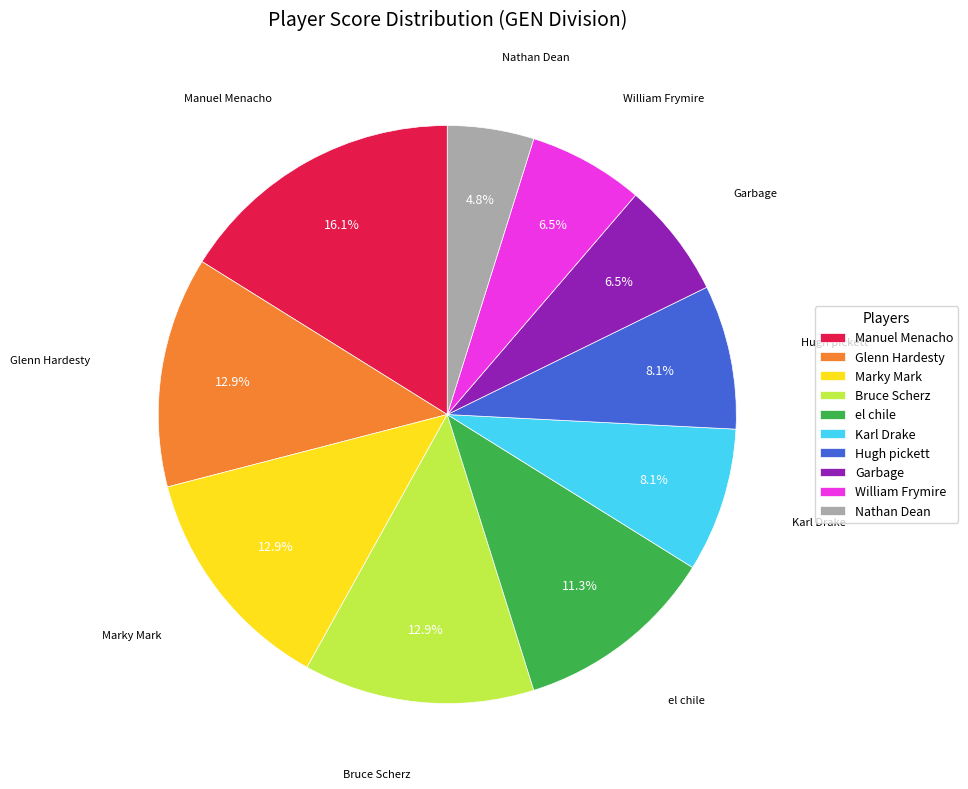

Approximately how many times larger is the value at Marky Mark compared to Garbage?

2.0